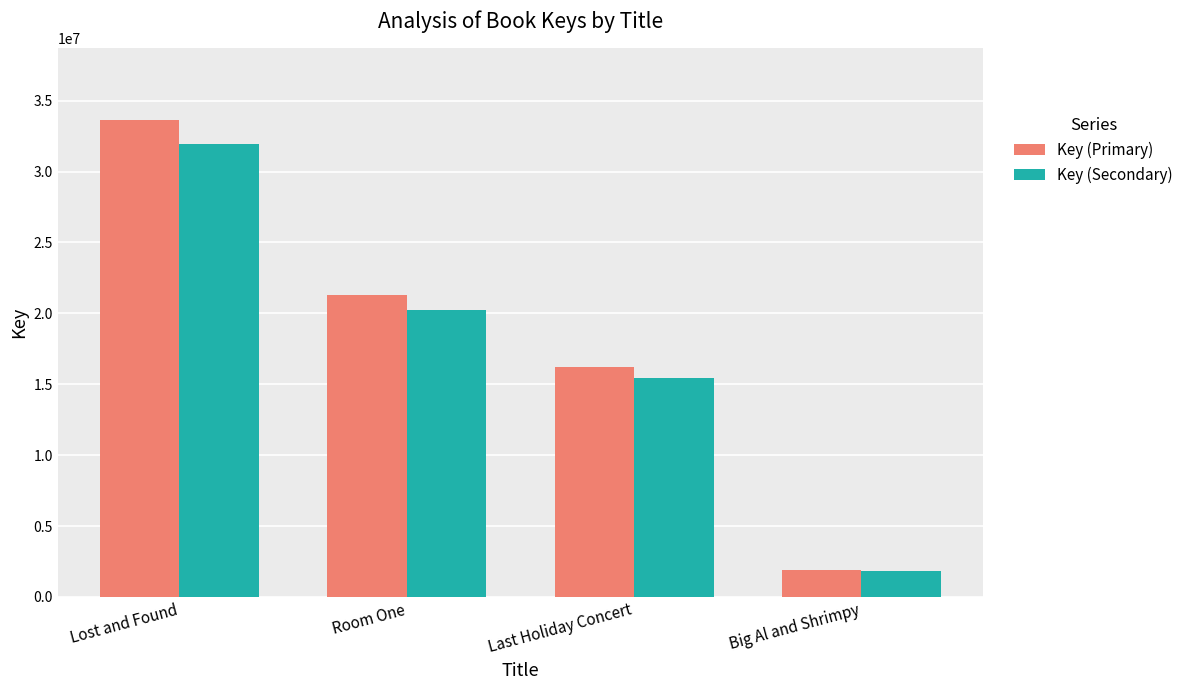

Rank the series at Last Holiday Concert from highest to lowest value.

Key (Primary), Key (Secondary)